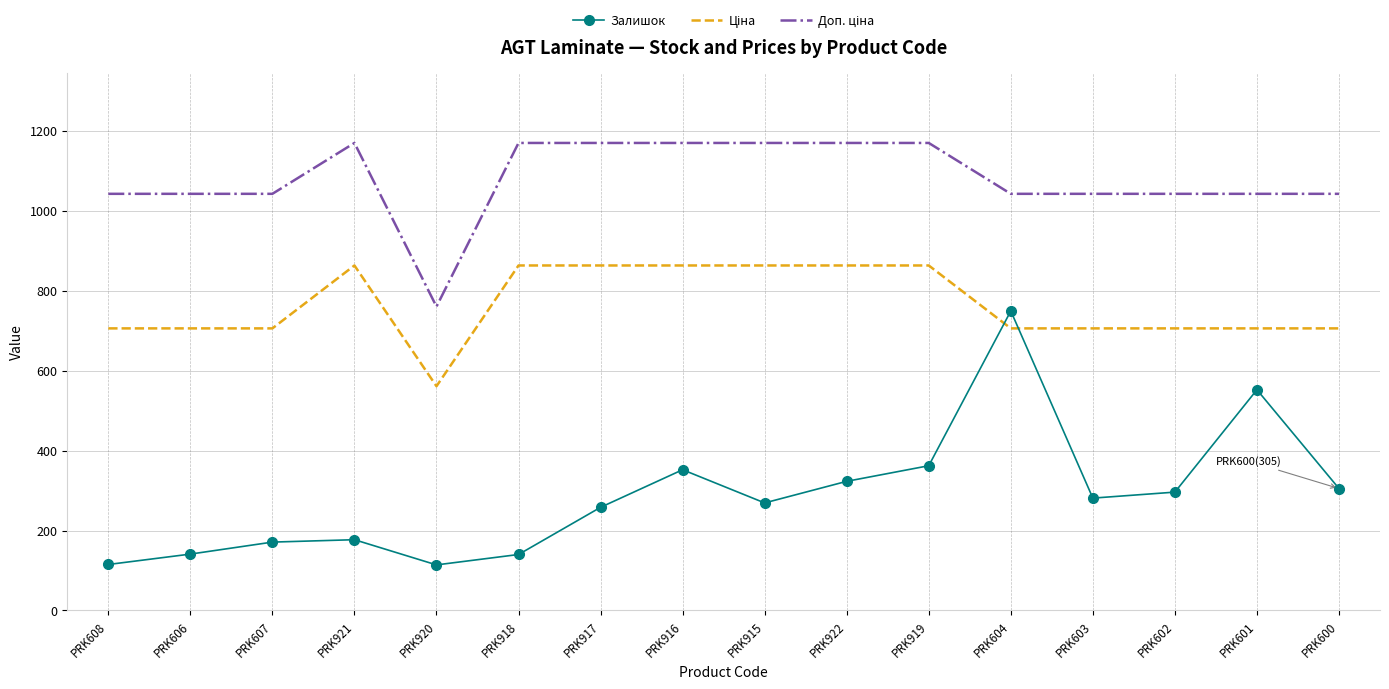

How many interior local valleys does the Залишок series have?

3